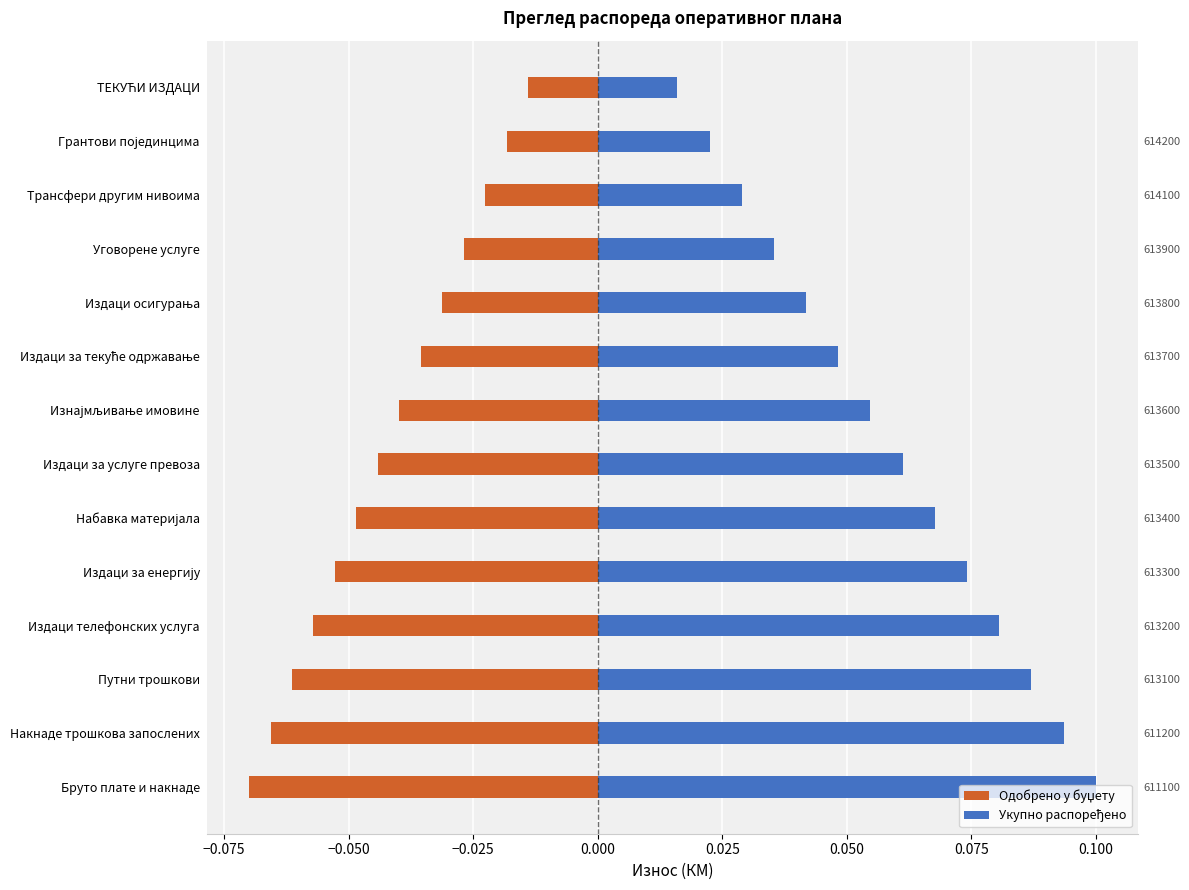

Which series has the widest spread of values?

Укупно распоређено